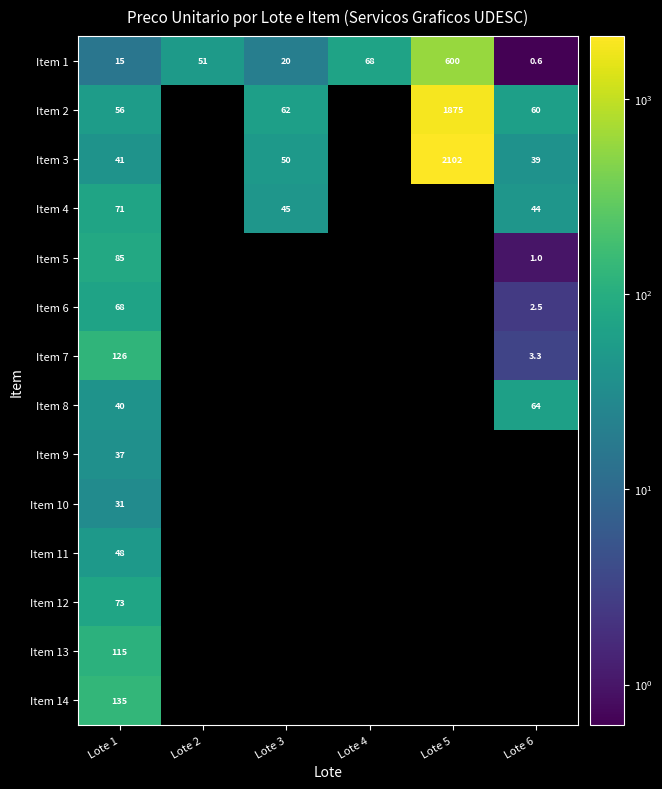

Between Lote 6 and Lote 4, which is larger?

Lote 4